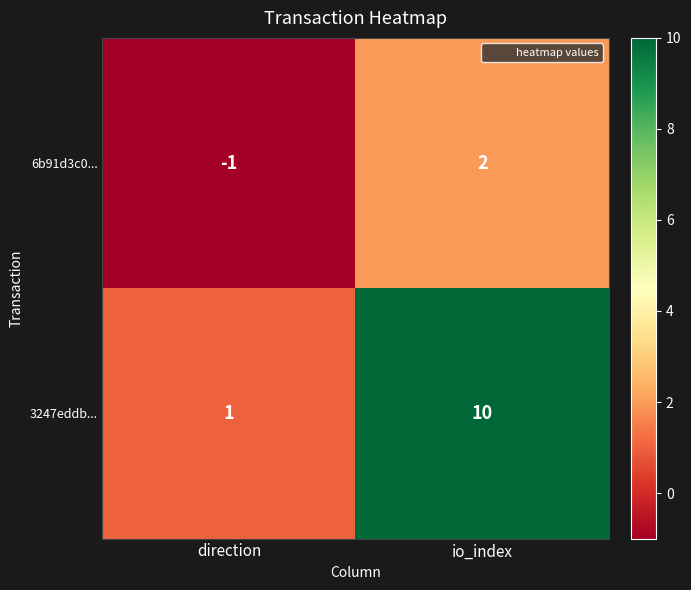

What is the maximum value shown in the chart?

10